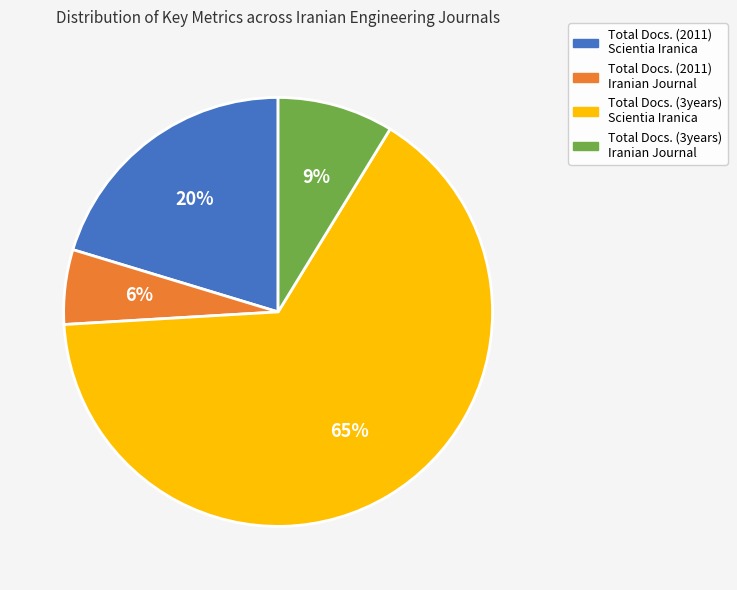

Is there a majority slice in this chart?

Yes